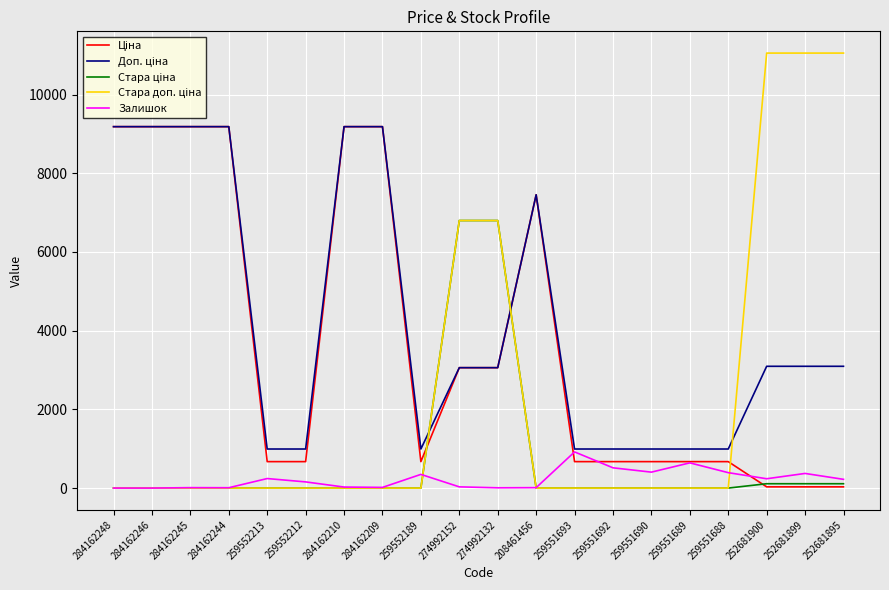

What is the maximum value for Залишок?

919.0